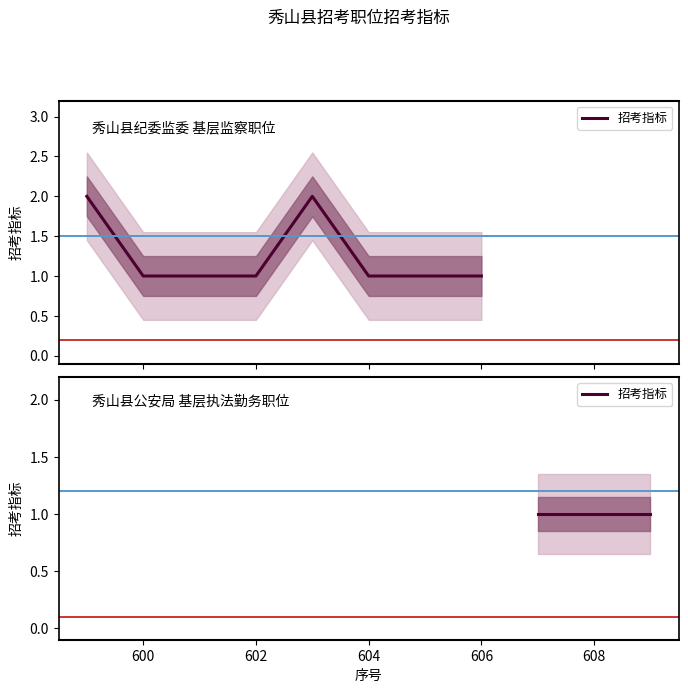

How many values are between 1 and 2?

8